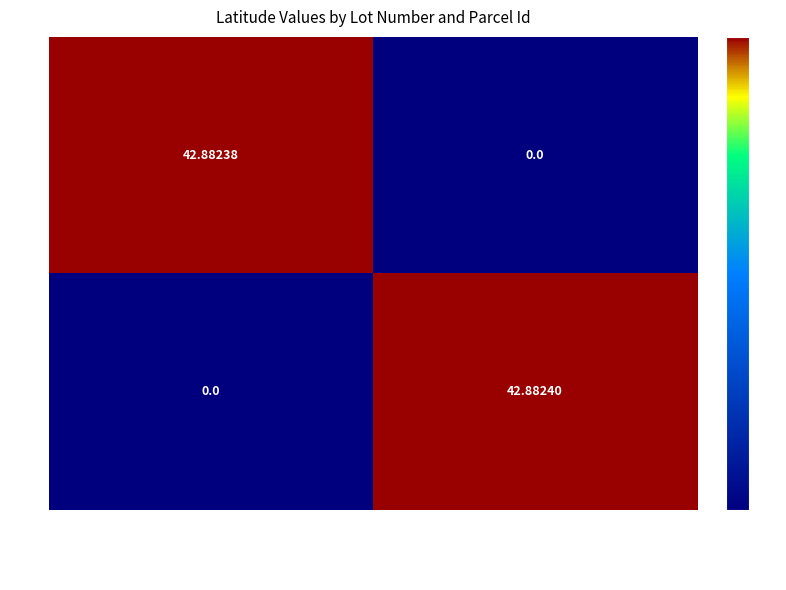

Reading right to left, extract all data points from this chart.

99163: 44-010-400-012-00=0.0	44-010-400-010-00=42.9
99164: 44-010-400-012-00=42.9	44-010-400-010-00=0.0